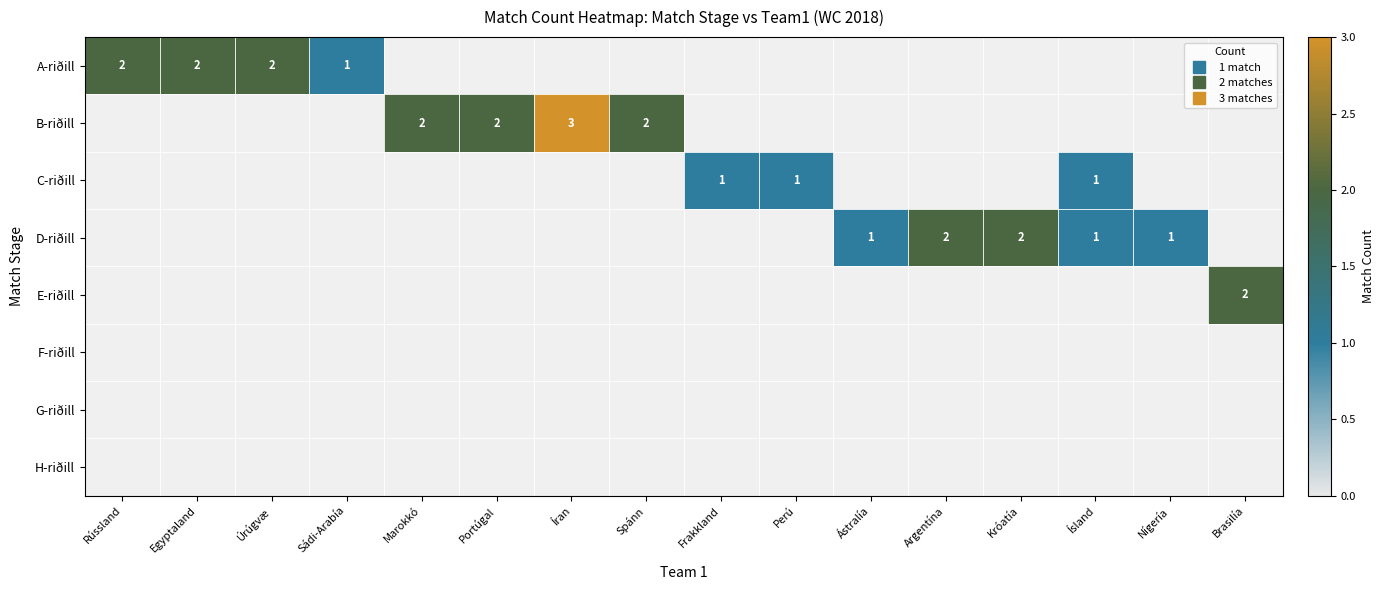

Rank the series at Brasilía from highest to lowest value.

A-riðill, B-riðill, C-riðill, D-riðill, E-riðill, F-riðill, G-riðill, H-riðill